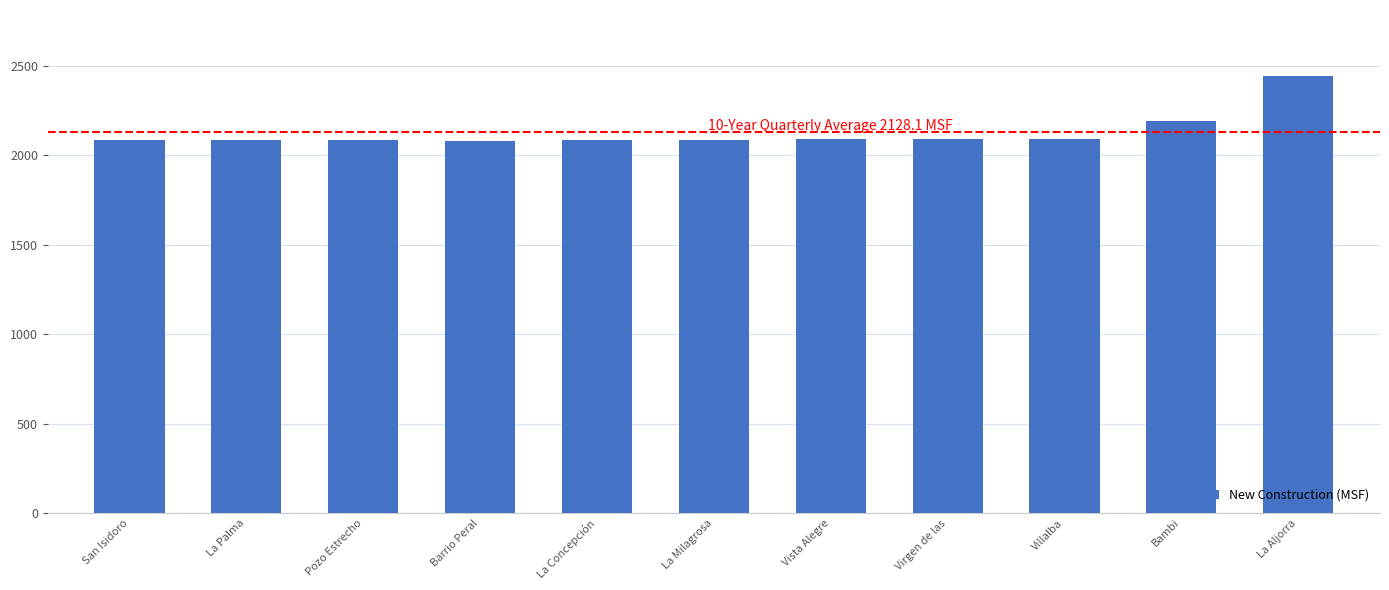

What position from the right is San Isidoro?

11